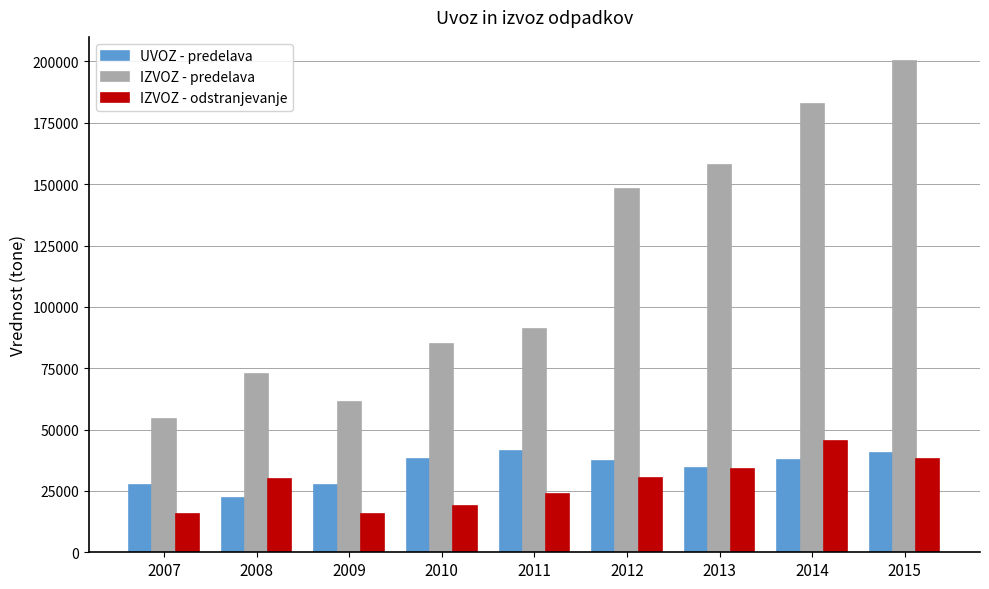

At which label does IZVOZ - odstranjevanje reach its peak?

2014